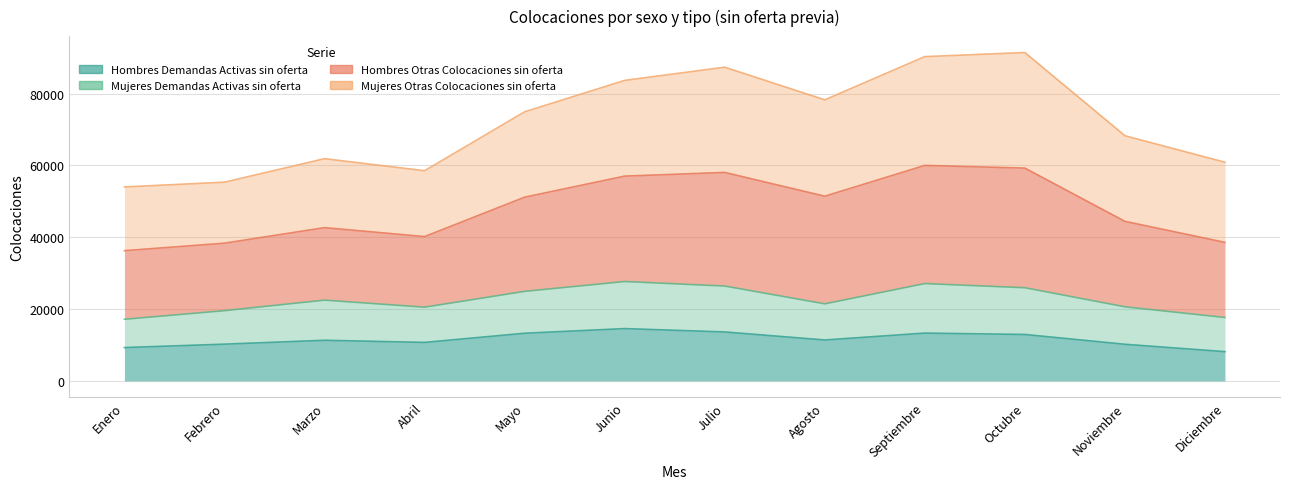

True or false: Hombres Demandas Activas sin oferta and Hombres Otras Colocaciones sin oferta intersect in this chart.

False